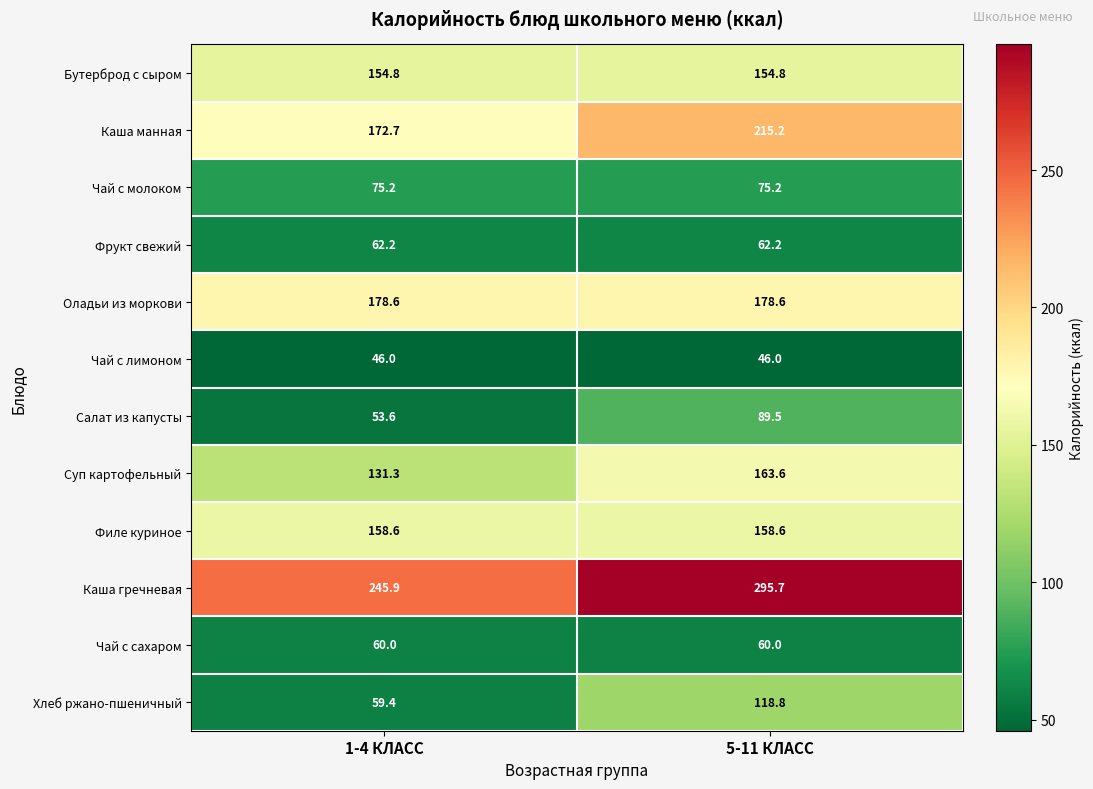

At how many categories does at least one series exceed 72?

2